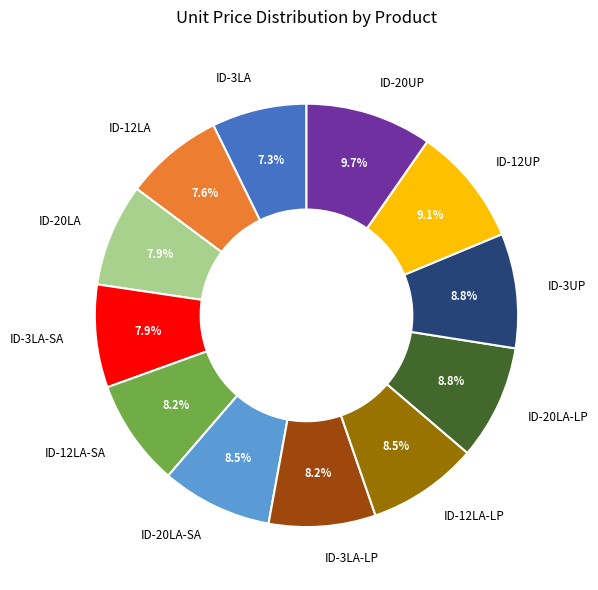

To the nearest percent, what is the average slice percentage?

8%